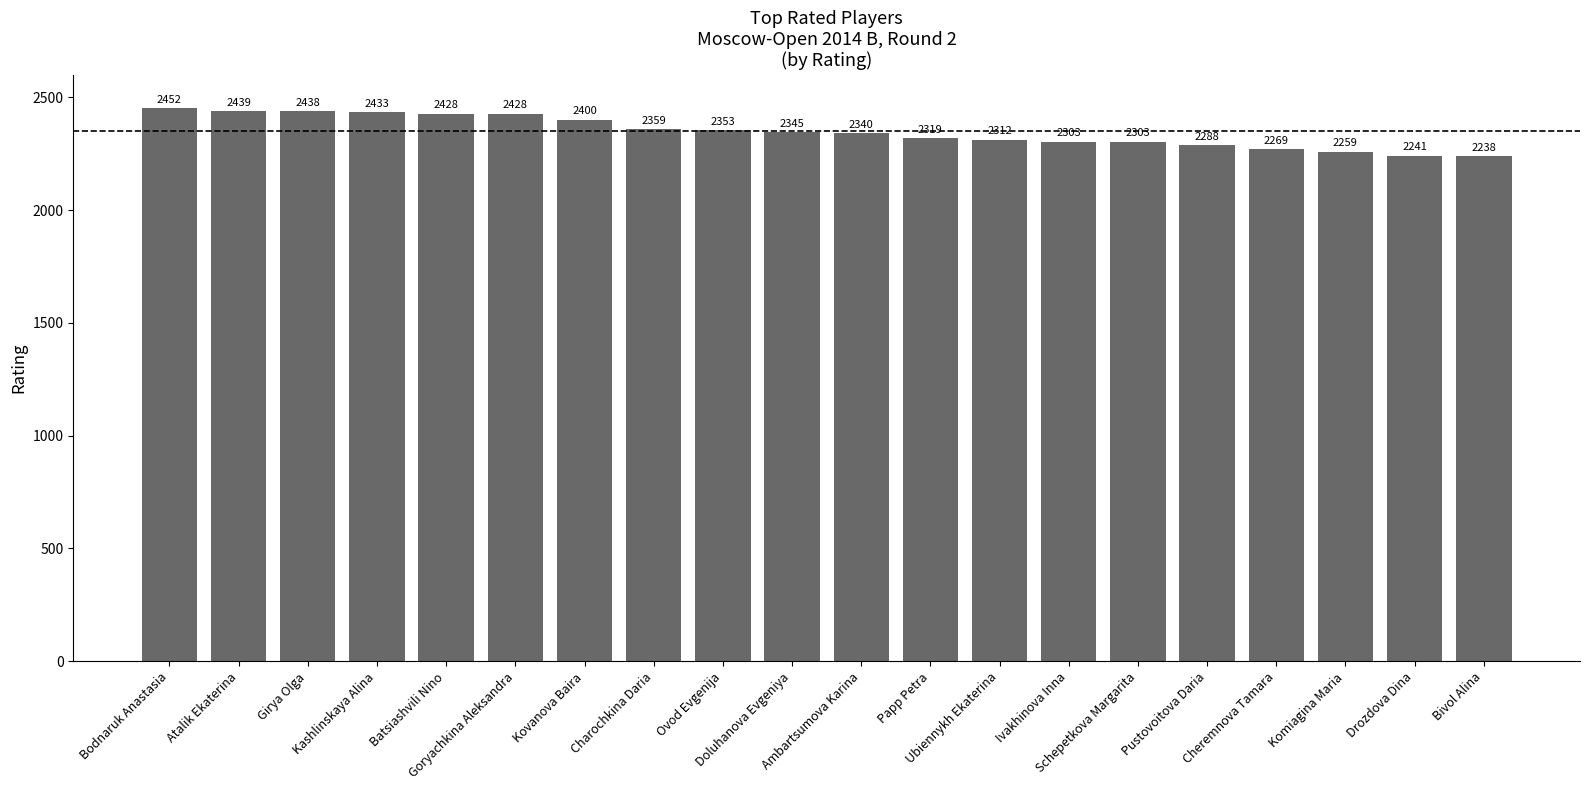

What is the change in value from Ambartsumova Karina to Papp Petra?

-21